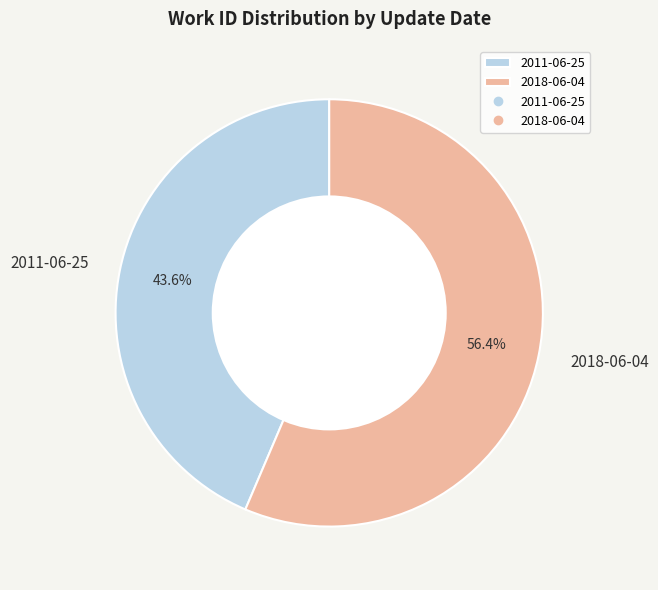

Rank the categories by value from lowest to highest.

2011-06-25, 2018-06-04